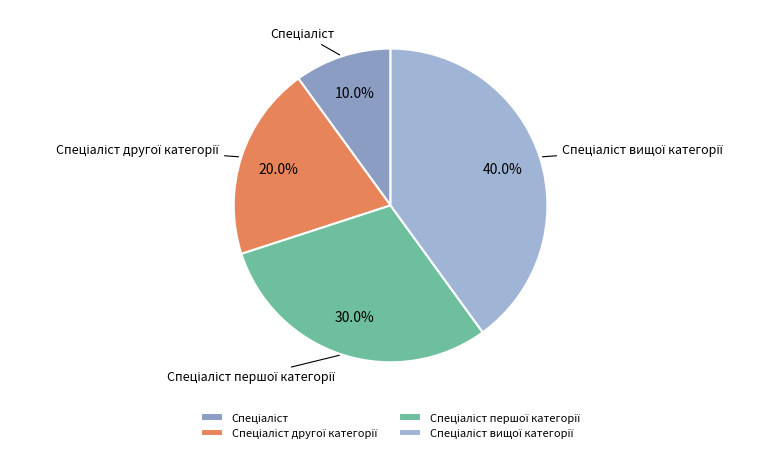

Does any single category account for the majority?

No